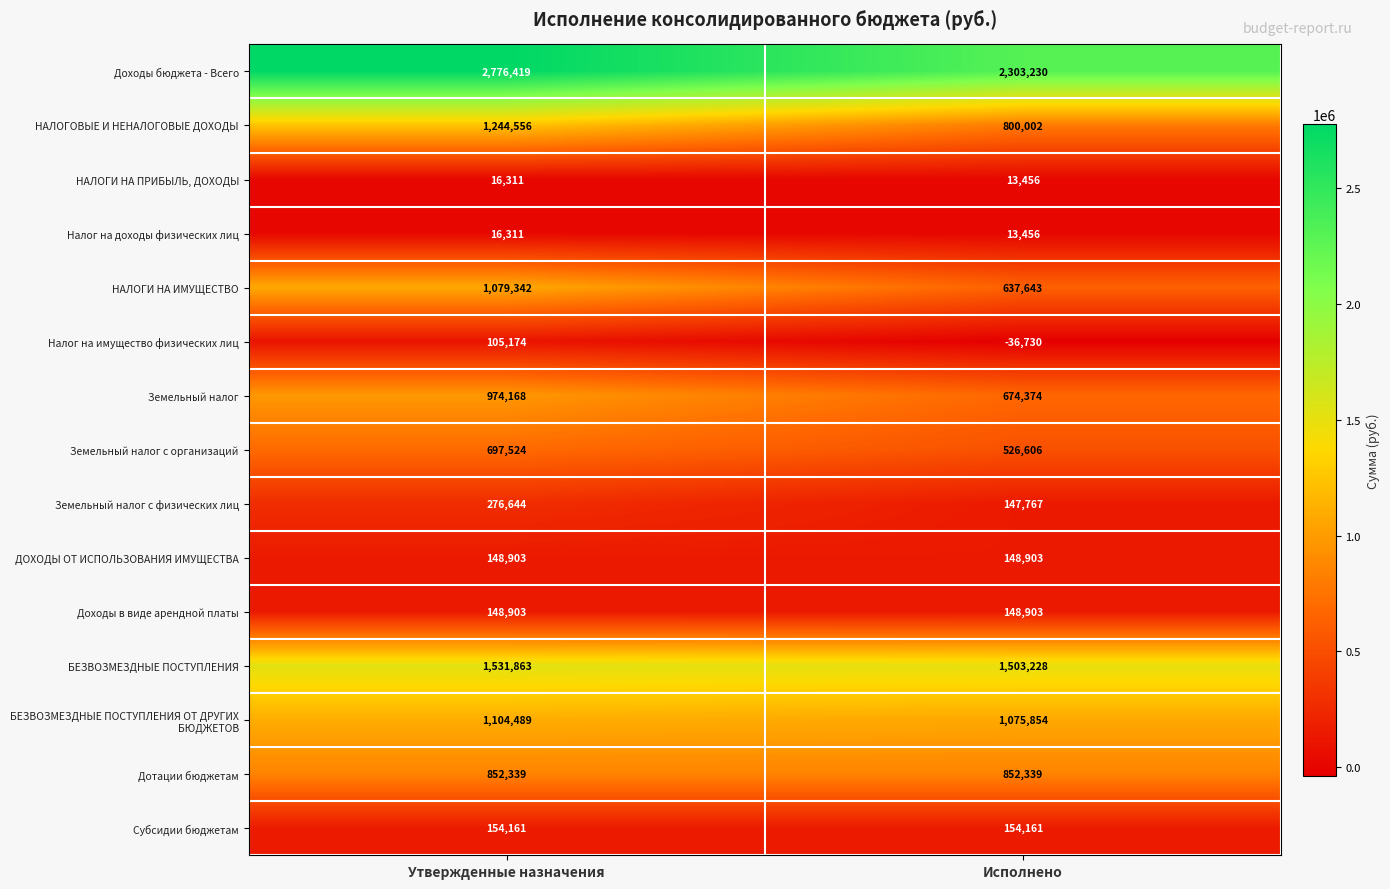

Between Утвержденные назначения and Исполнено, which series saw the biggest shift?

Доходы бюджета - Всего